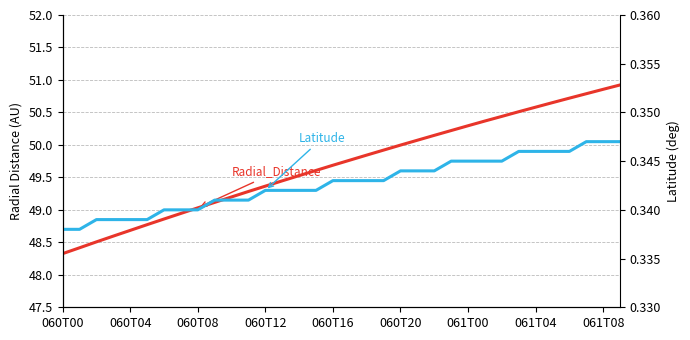

What is the average value of the Radial_Distance series?

49.7